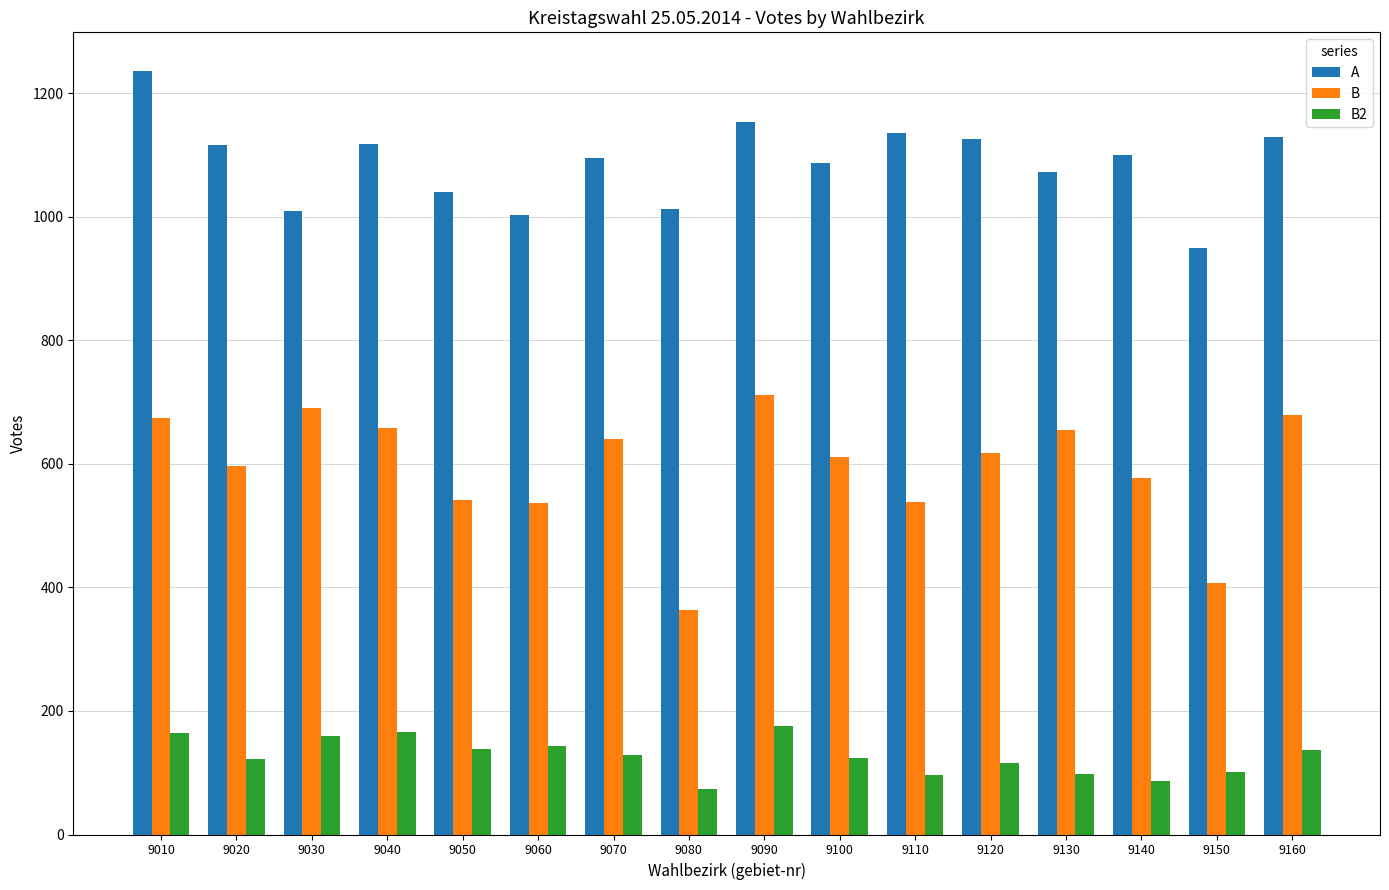

True or false: B2 has a value of 147 at 9110.

False